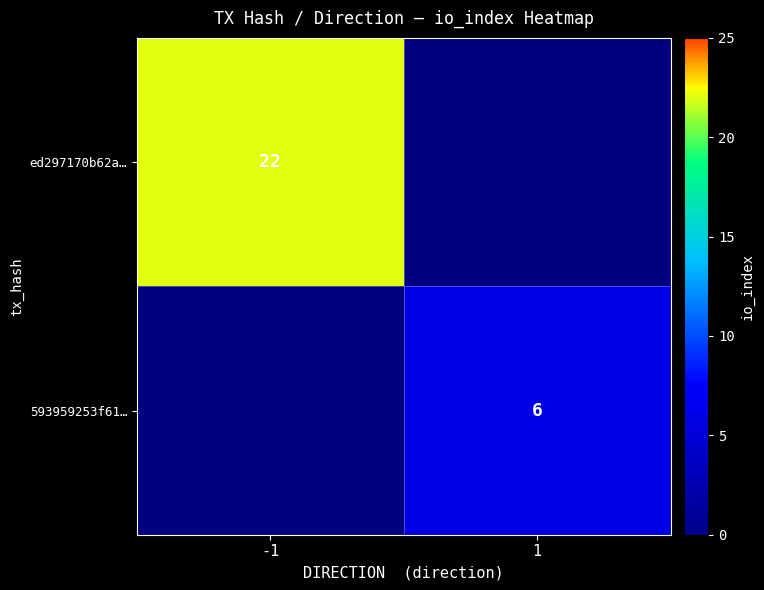

What is the minimum value shown in the chart?

6.0